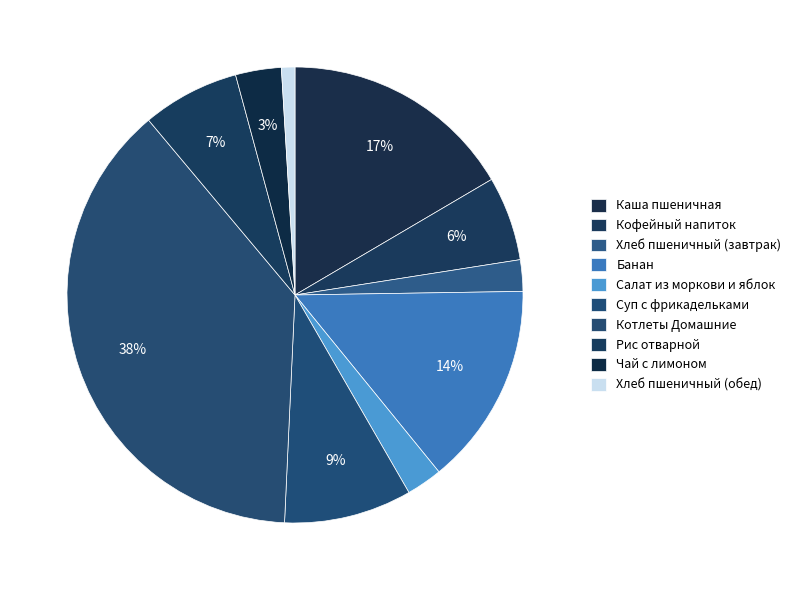

How many segments does this pie chart have?

10